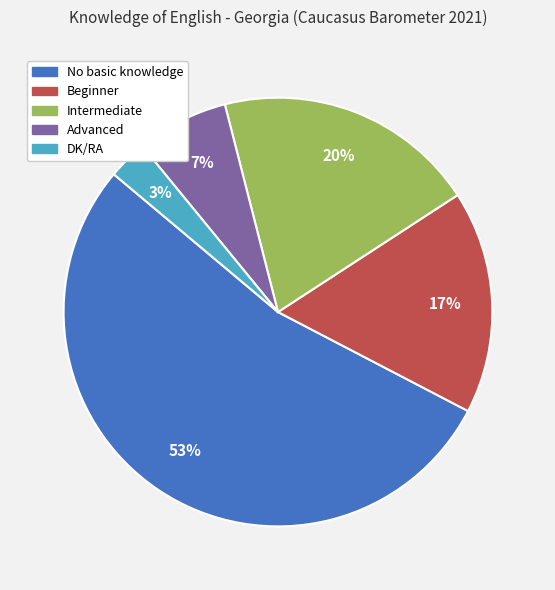

Which slice is the largest?

No basic knowledge